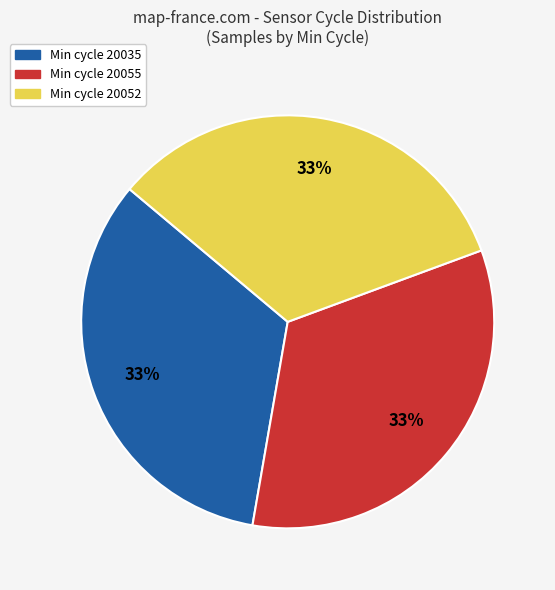

Is there any slice that represents more than half of the pie?

No